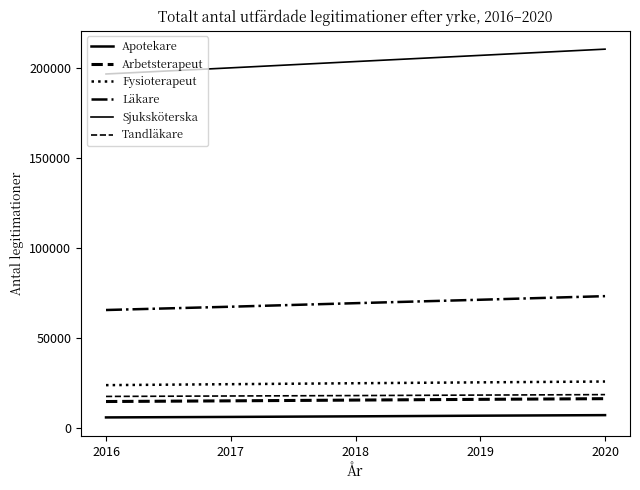

At 2018, list the series in order from smallest to largest.

Apotekare, Arbetsterapeut, Tandläkare, Fysioterapeut, Läkare, Sjuksköterska